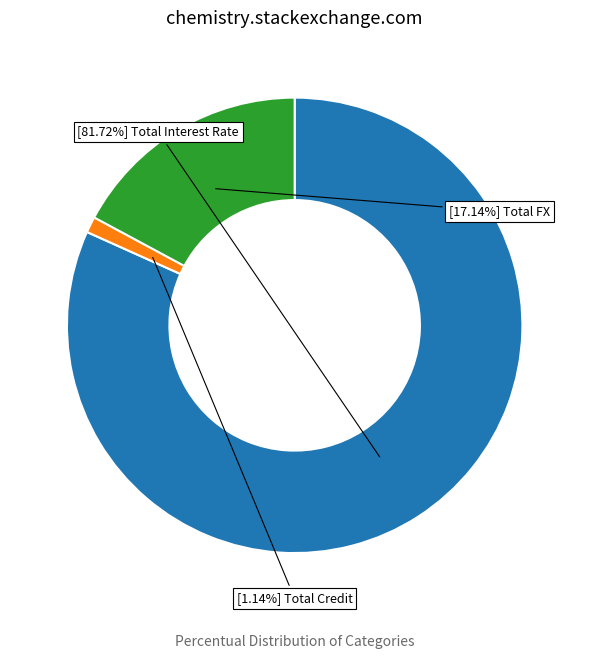

Is there any slice that represents more than half of the pie?

Yes